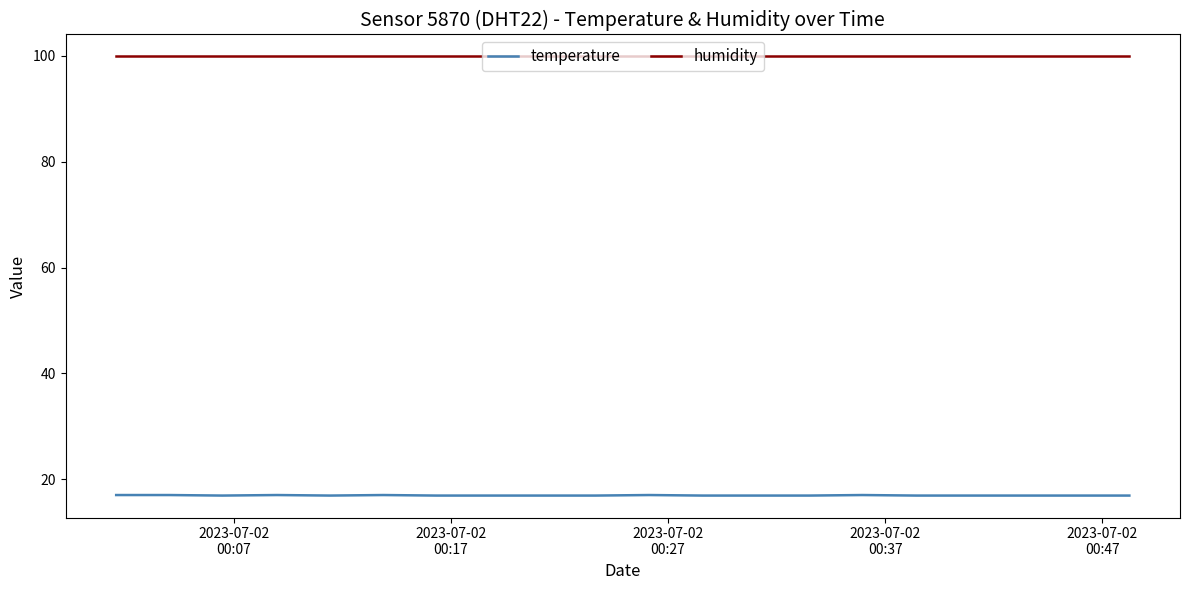

Is this an area chart (filled region under the line)?

No